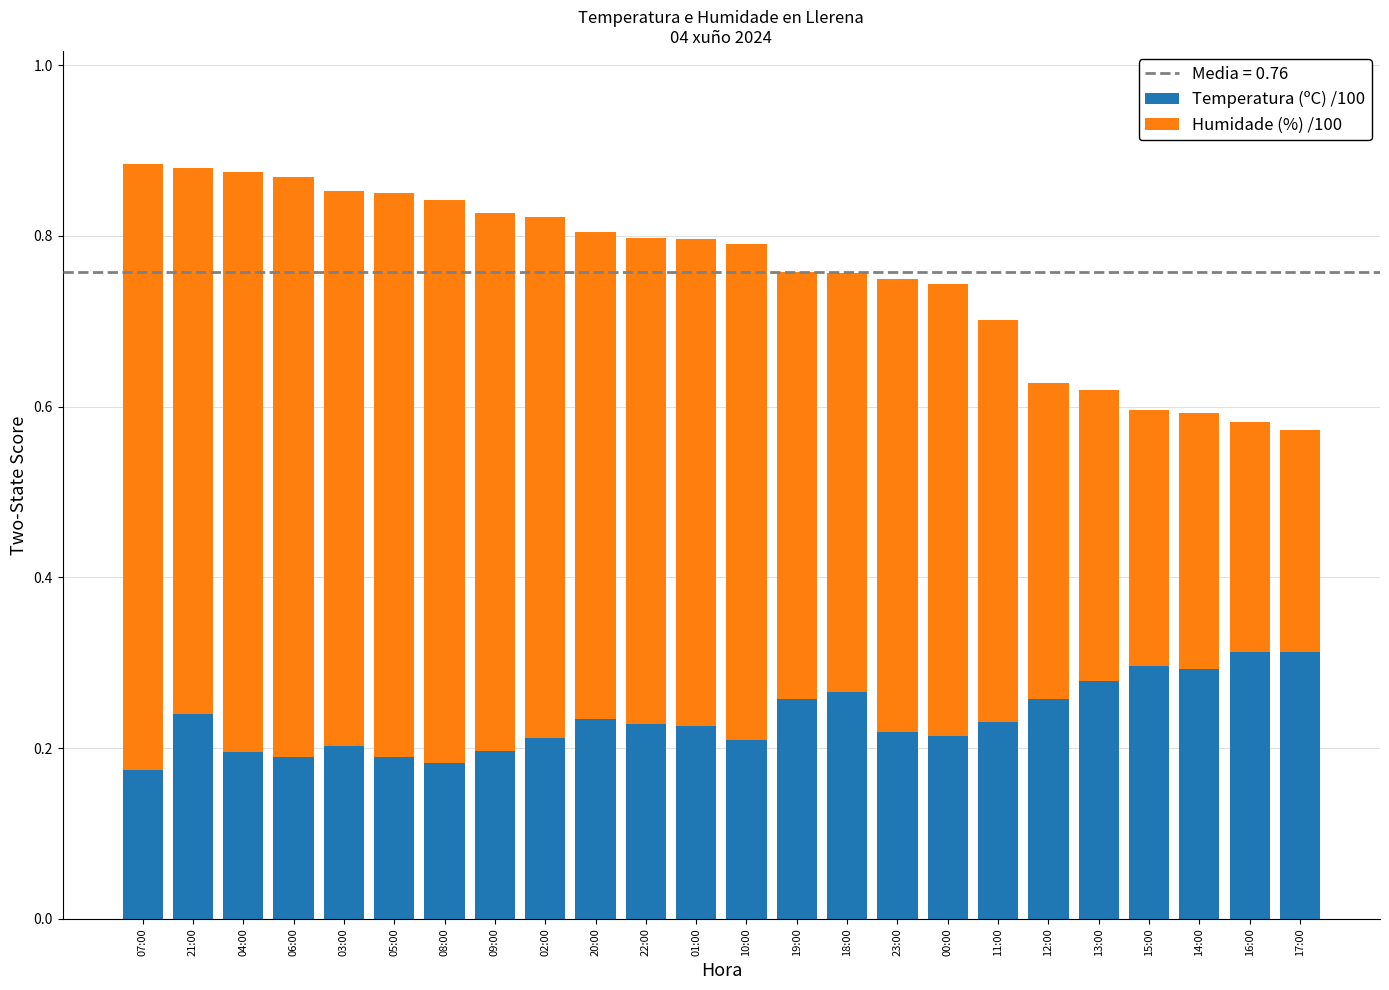

What is the sum of all Temperatura (ºC) /100 values?

5.6